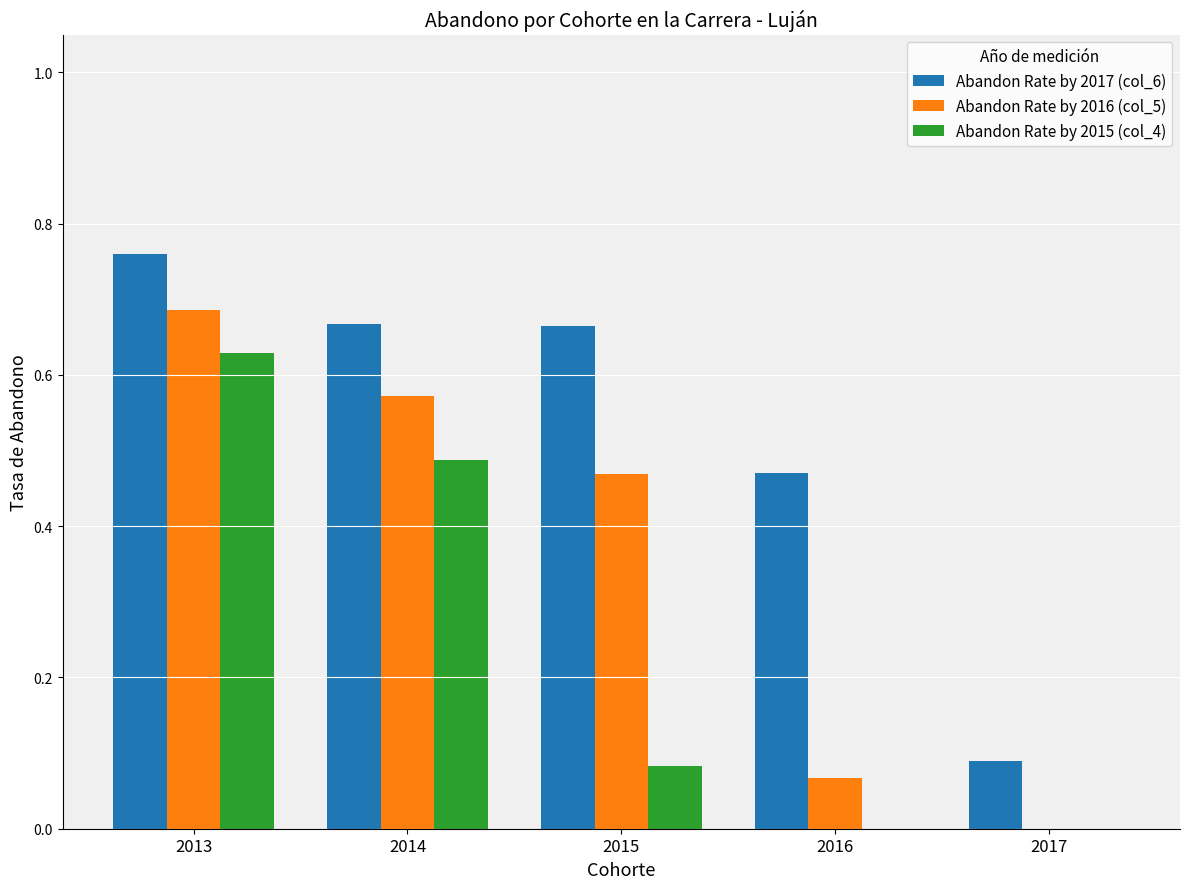

How many Abandon Rate by 2017 (col_6) values are between 0 and 1?

5